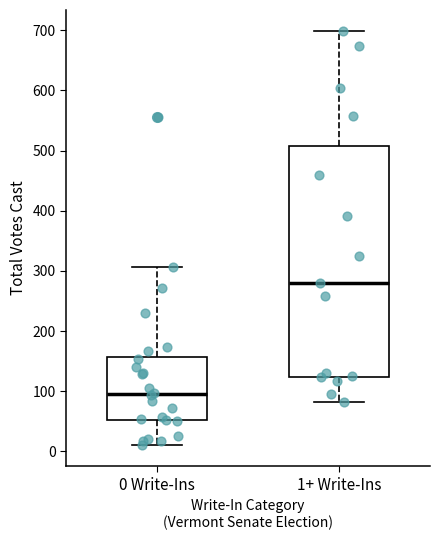

Where does the median line of the box for 1+ Write-Ins sit on the y-axis? The values are not printed on the chart, so give them approximately, as read against the axis.

280